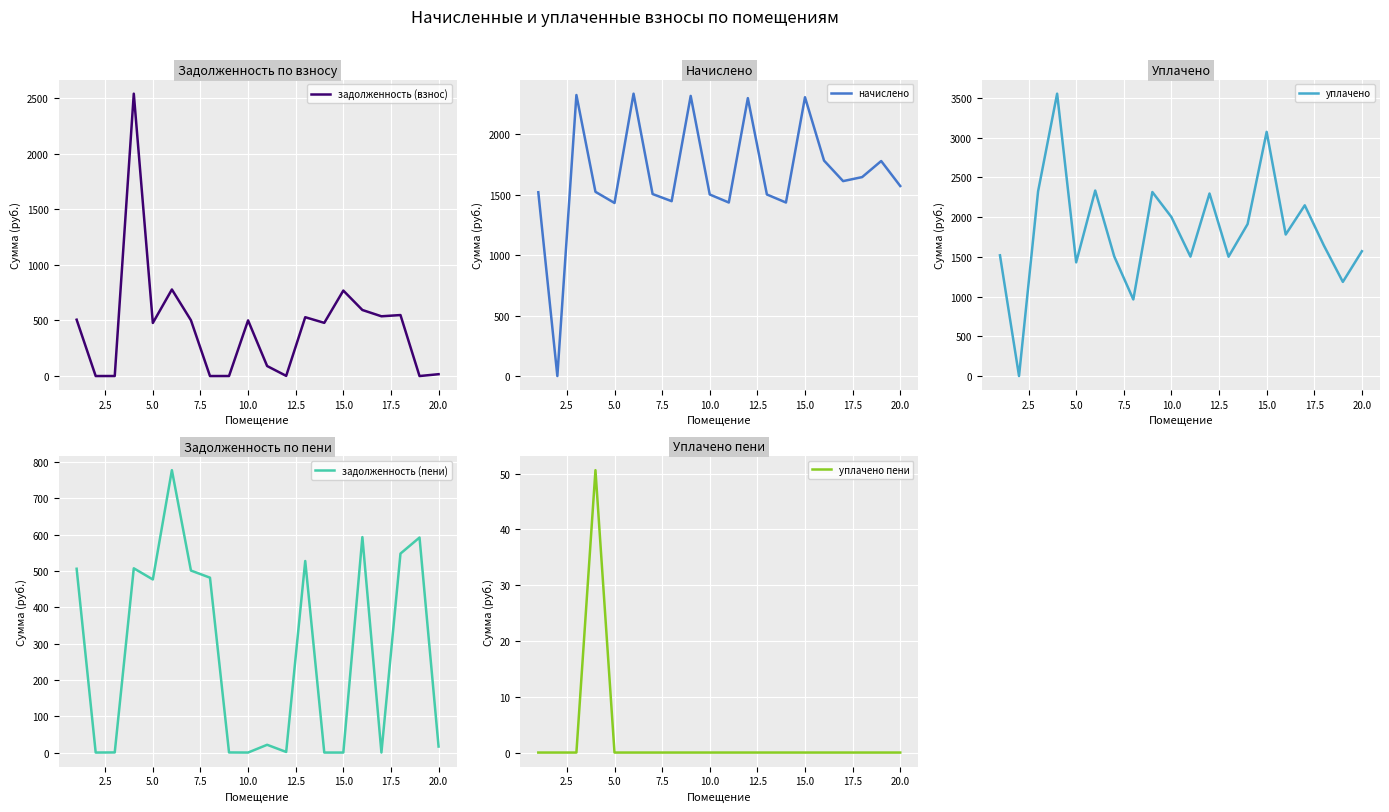

Is this an area chart (filled region under the line)?

No